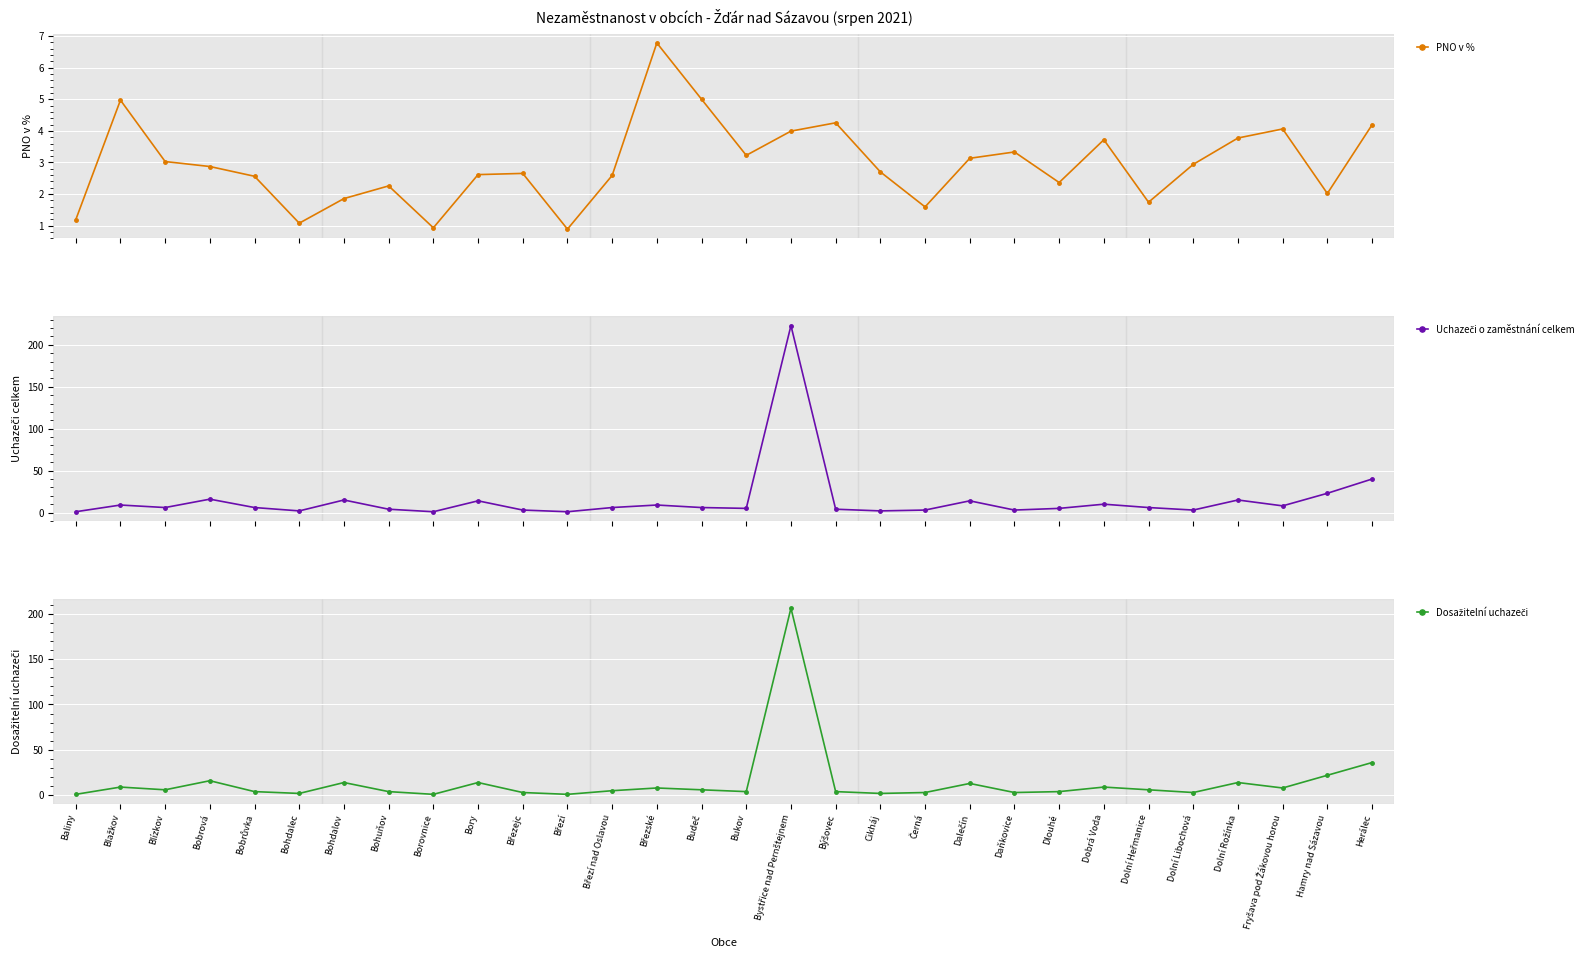

Which series has the largest range (max minus min)?

Uchazeči o zaměstnání celkem